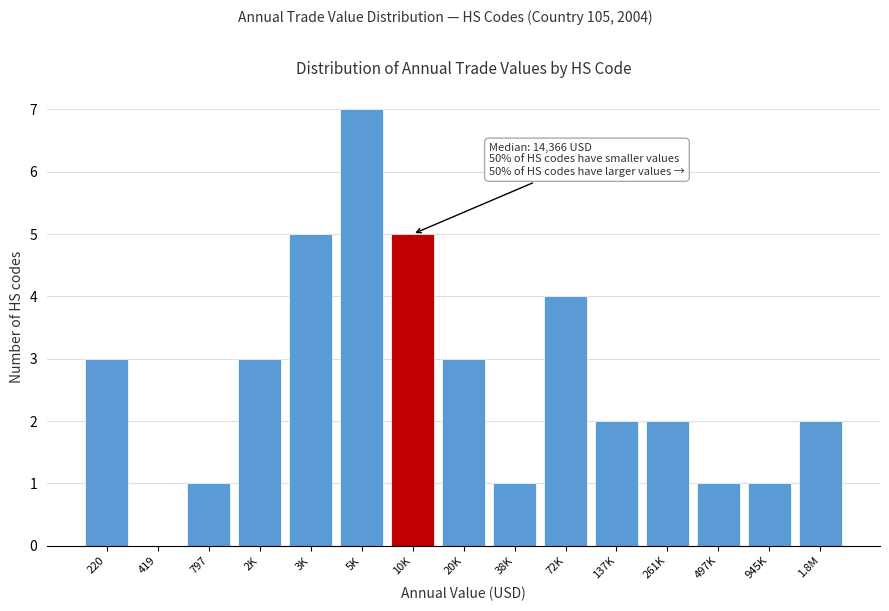

Reading left to right, list all the values displayed in this chart.

220=3	419=0	797=1	2K=3	3K=5	5K=7	10K=5	20K=3	38K=1	72K=4	137K=2	261K=2	497K=1	945K=1	1.8M=2